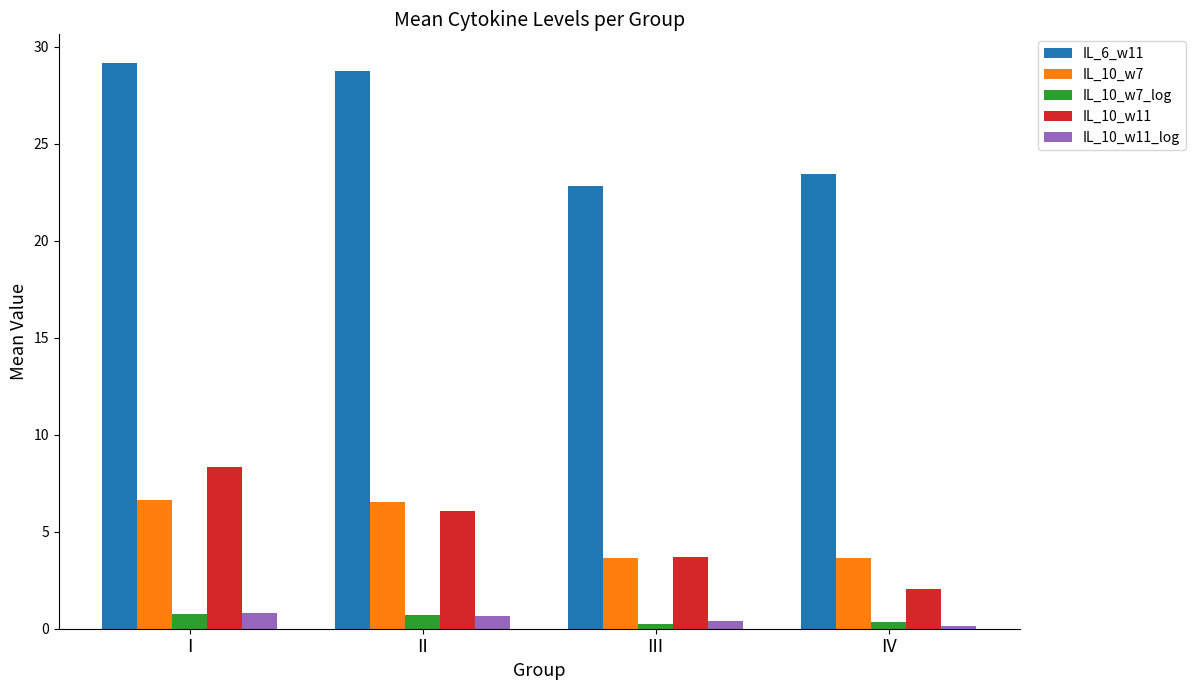

What is the value of the IL_10_w7_log bar at the 4th from the left?

0.4